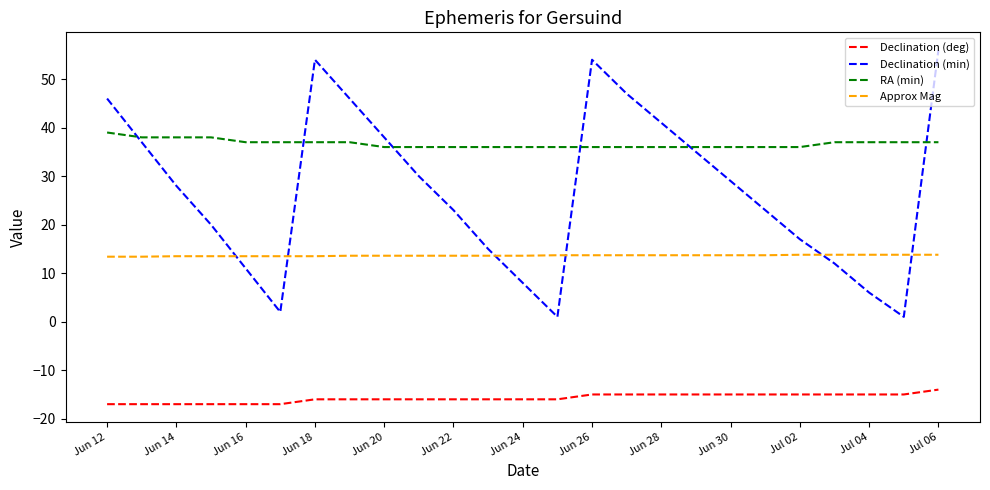

Which series has the largest total across all categories?

RA (min)